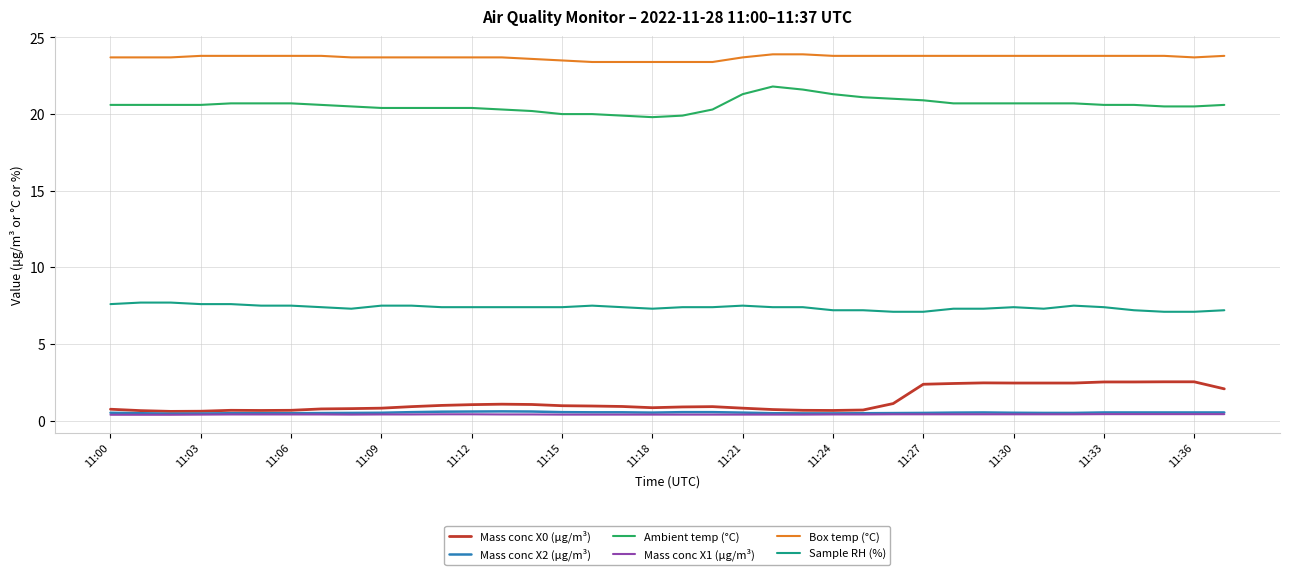

How many lines are shown in the chart?

6